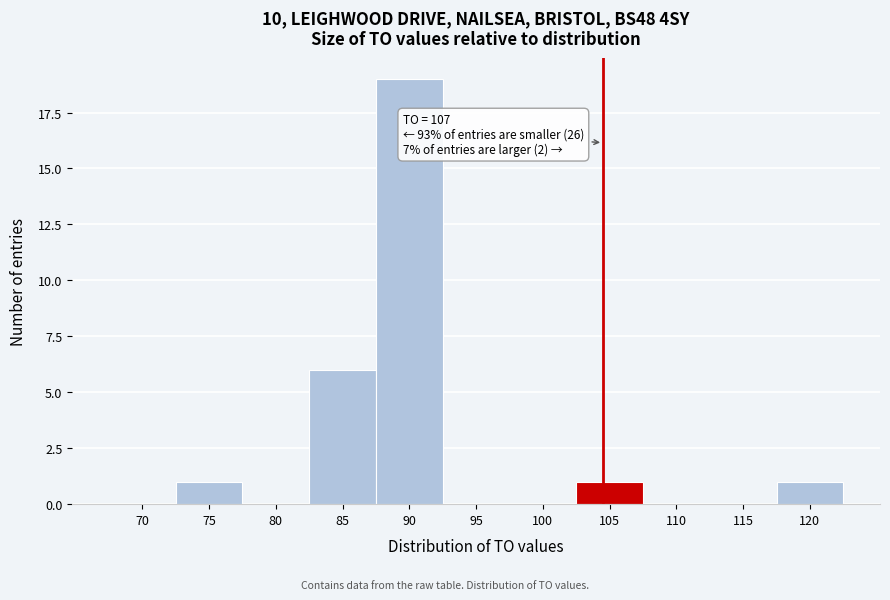

Reading left to right, list all the values displayed in this chart.

70=0	75=1	80=0	85=6	90=19	95=0	100=0	105=1	110=0	115=0	120=1